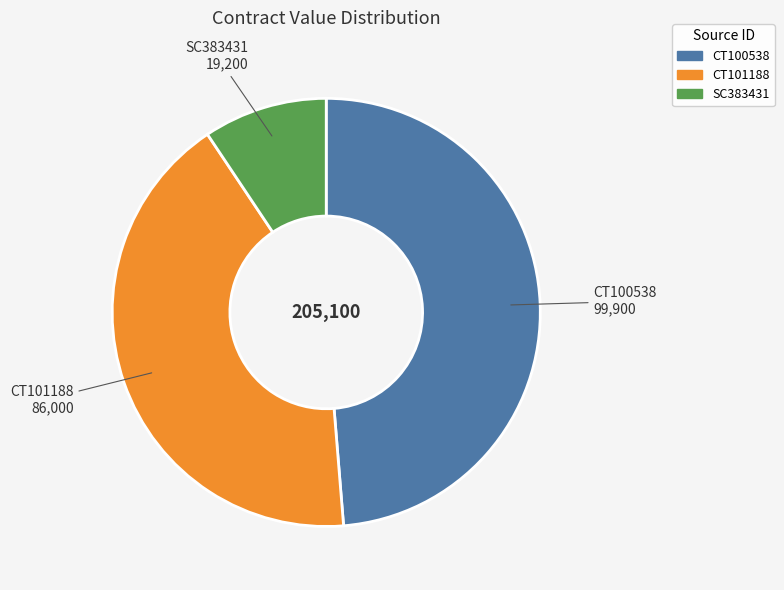

Rank the categories by value from lowest to highest.

SC383431, CT101188, CT100538